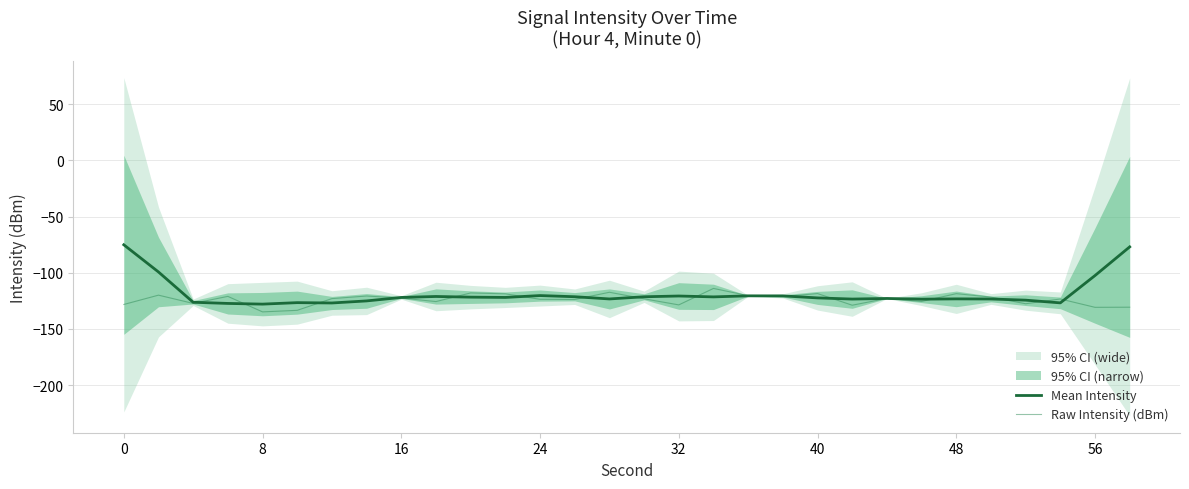

Which series ends up on top after the final intersection of Mean Intensity and Raw Intensity (dBm)?

Mean Intensity